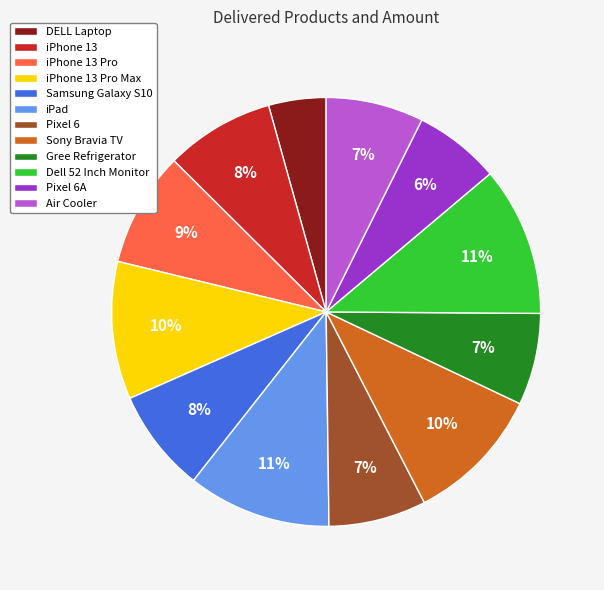

Between DELL Laptop and Air Cooler, which is larger?

Air Cooler